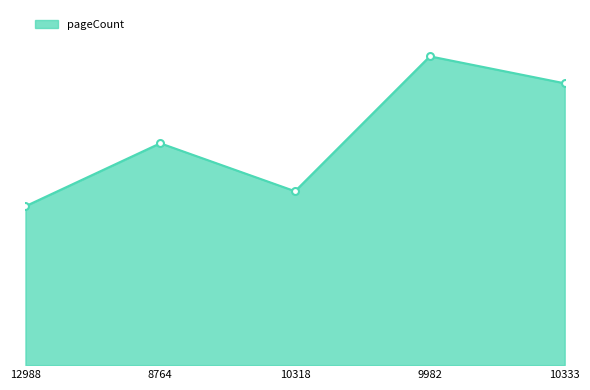

Is this an area chart (filled region under the line)?

Yes